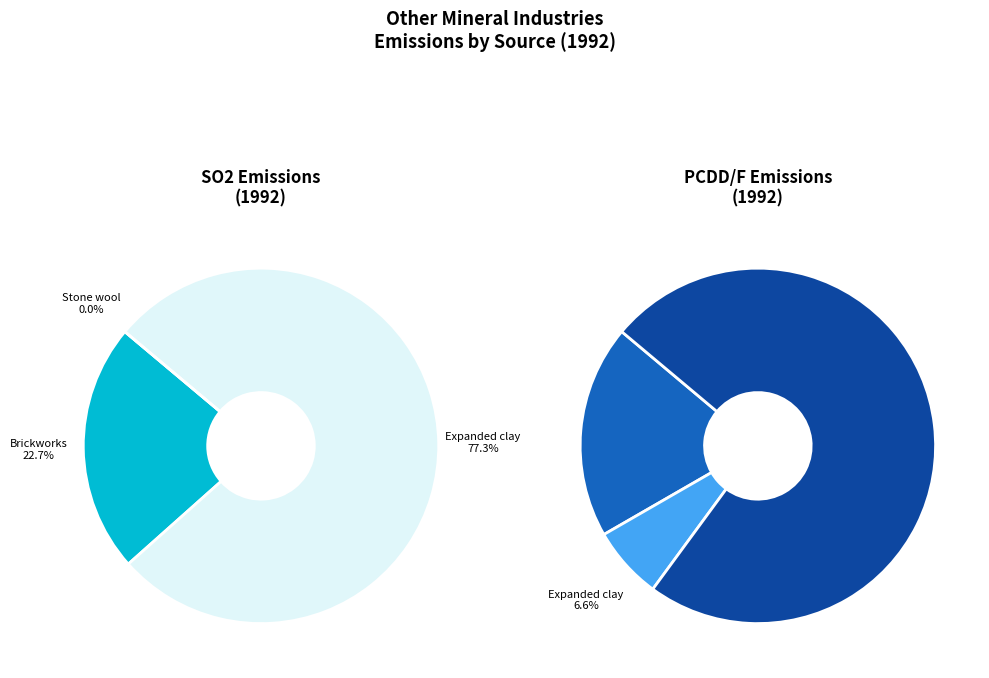

How many slices are in this pie chart?

3